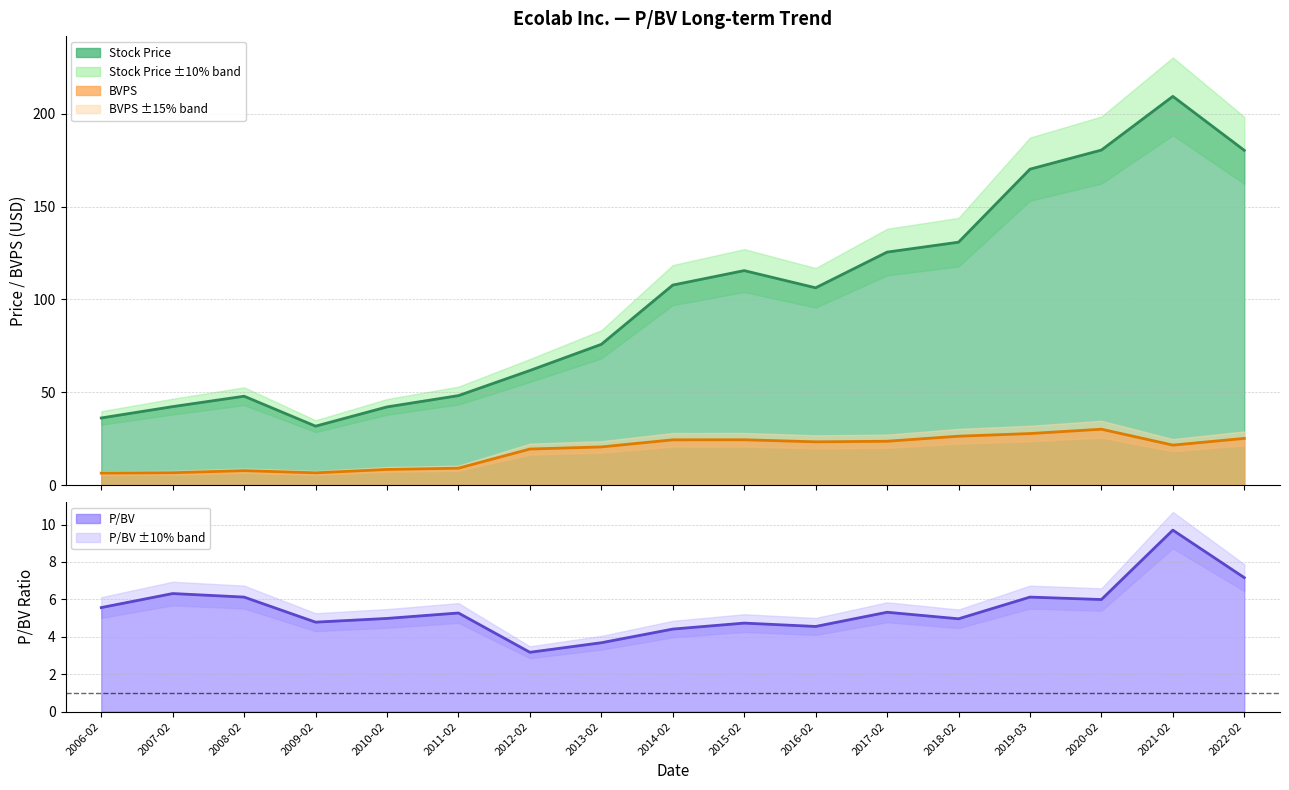

True or false: P/BV and BVPS intersect in this chart.

False